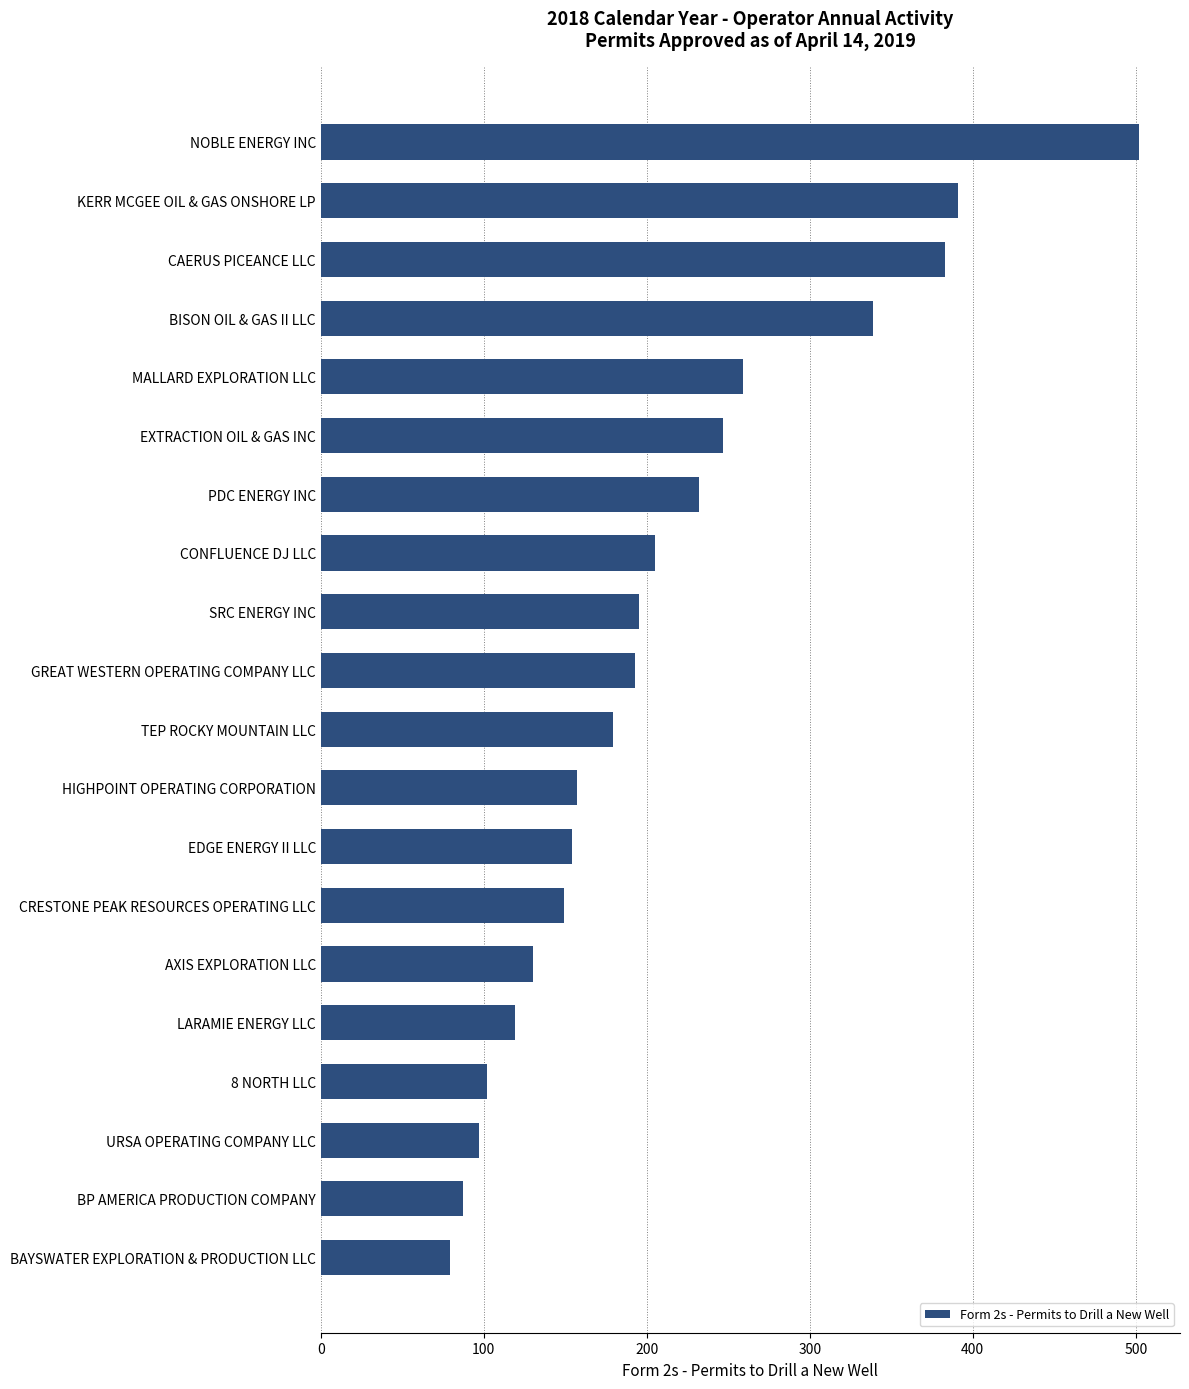

What is the maximum value shown in the chart?

502